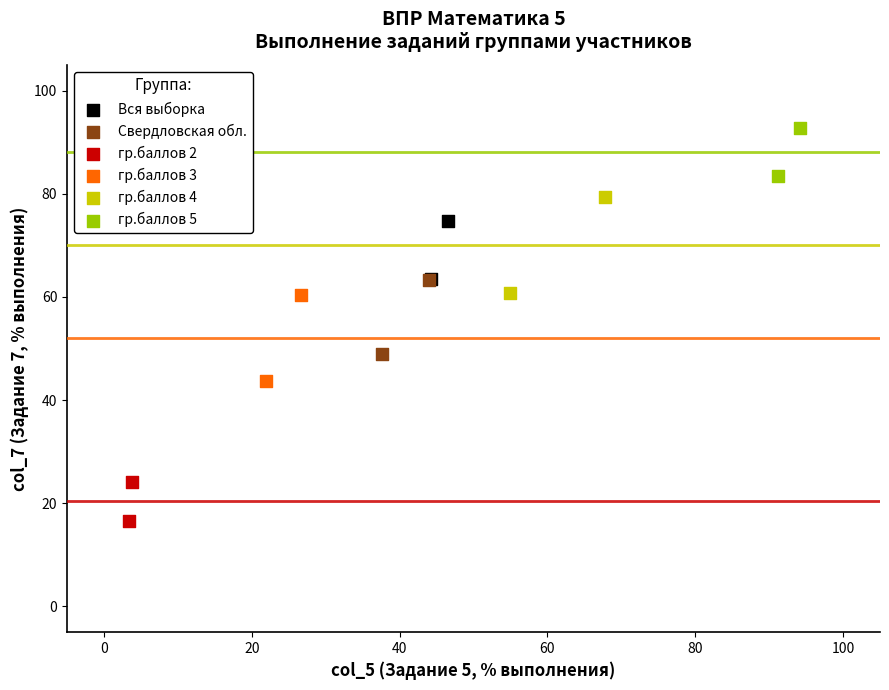

Which series reaches the maximum Y coordinate?

гр.баллов 5